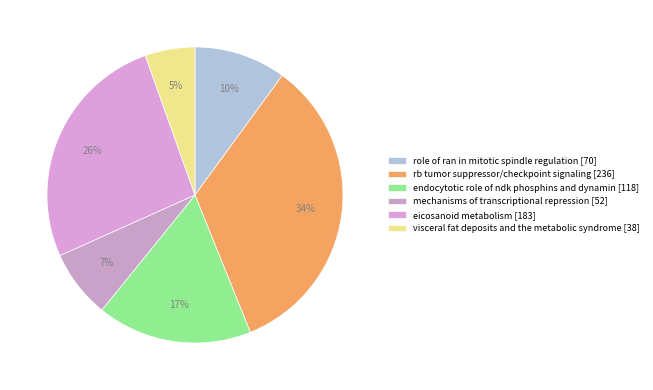

How many slices are in this pie chart?

6